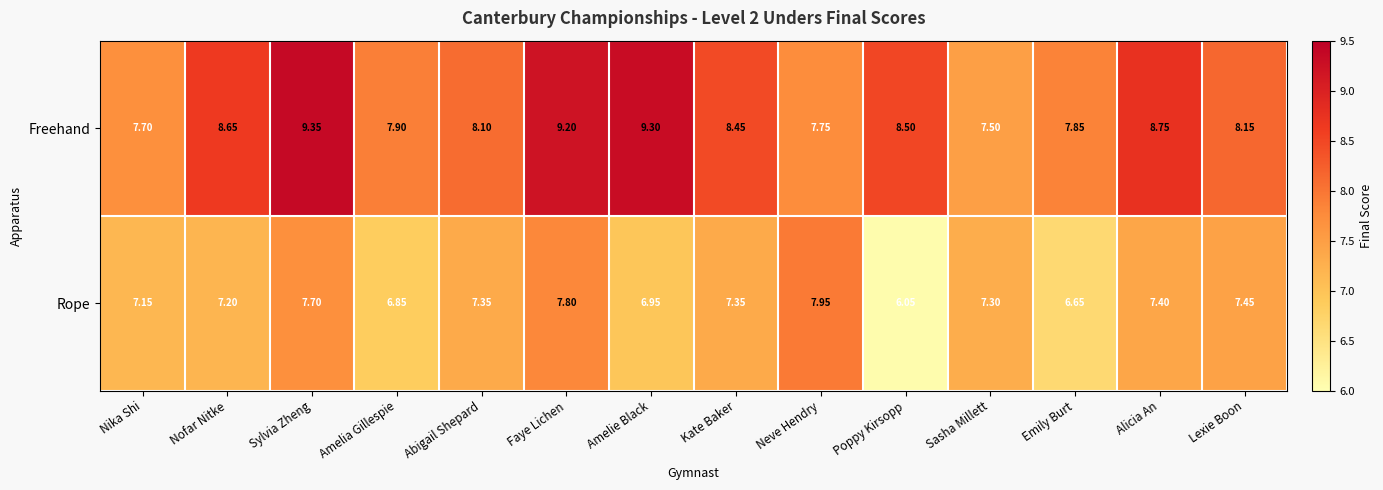

Rank the series by their average value, from lowest to highest.

Rope, Freehand